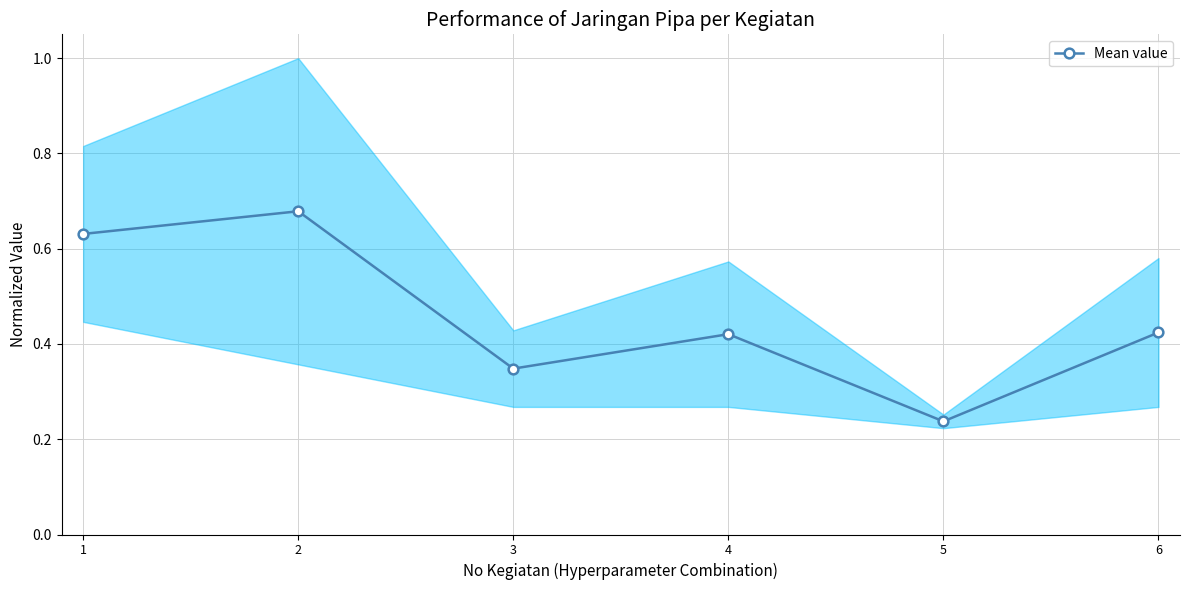

Which has a higher value, 1 or 4?

1